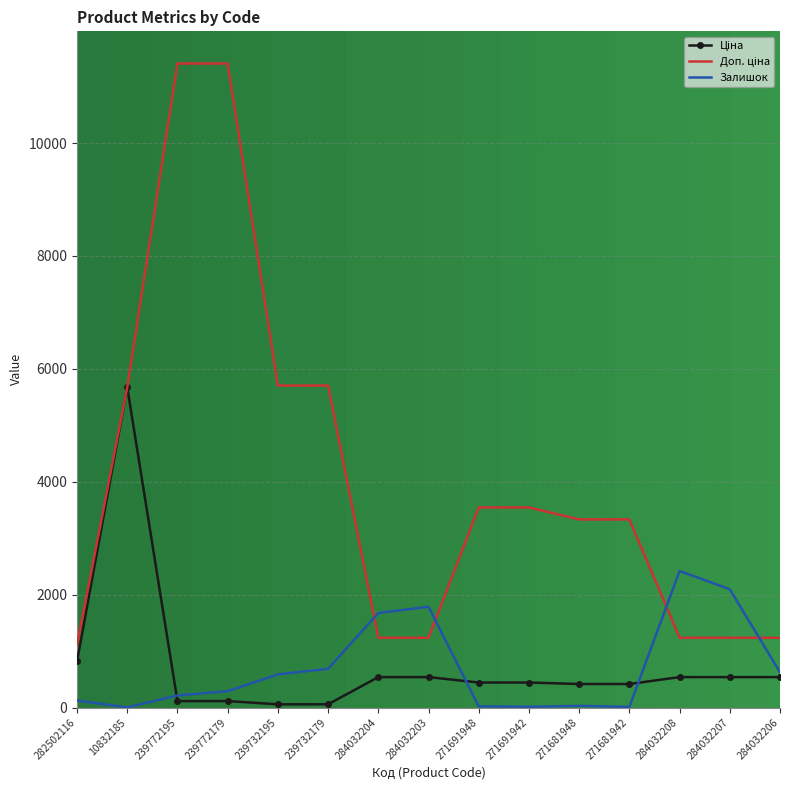

What is the total value across all series at 284032203?

3560.4